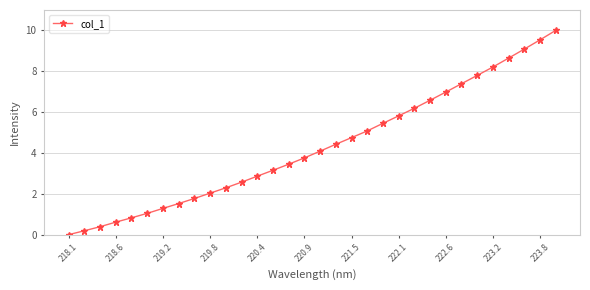

What is the value of the 14th point from the left?

3.2